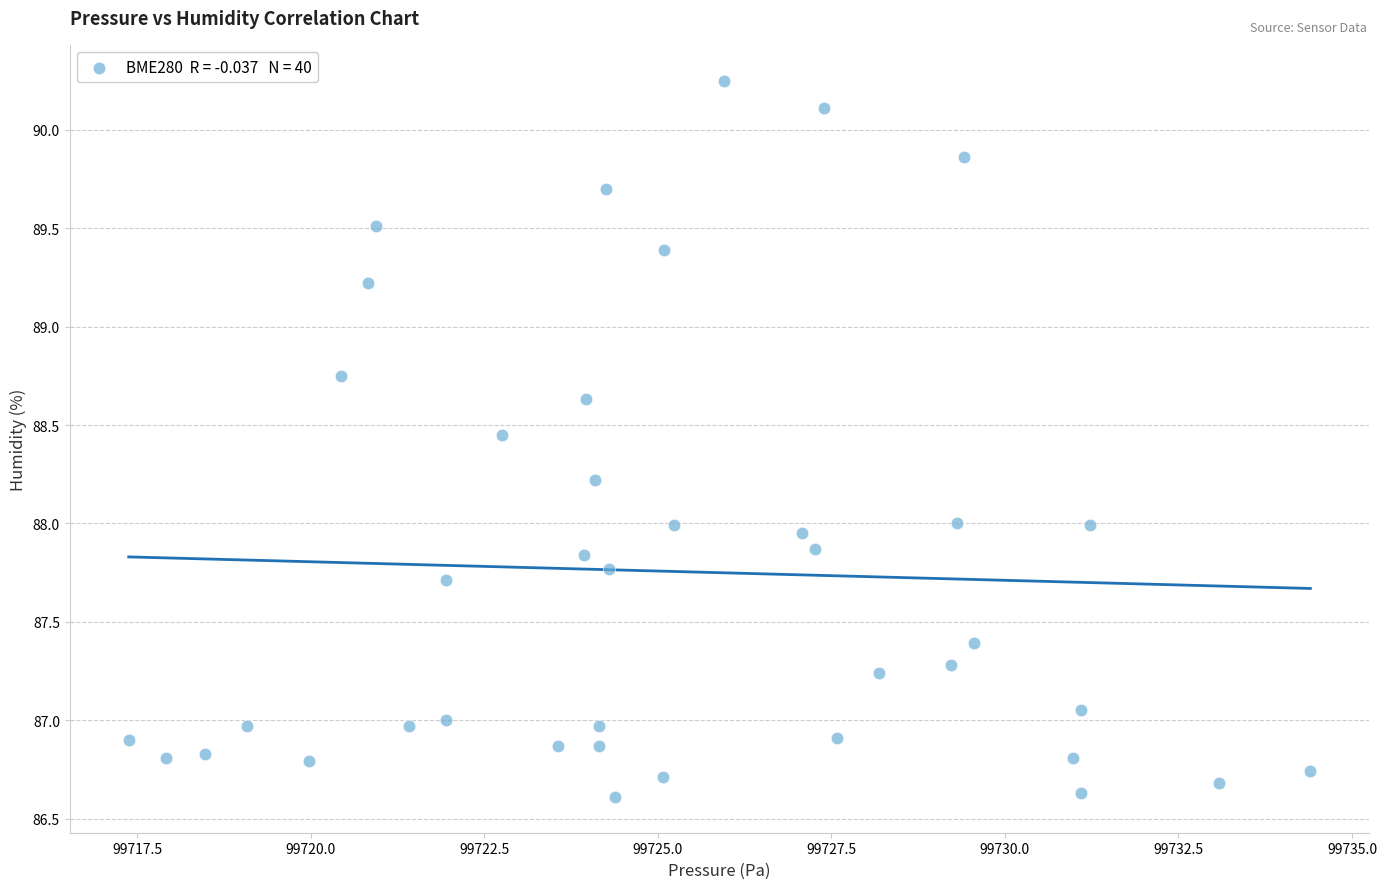

What is the range of X values (max minus min)?

17.0